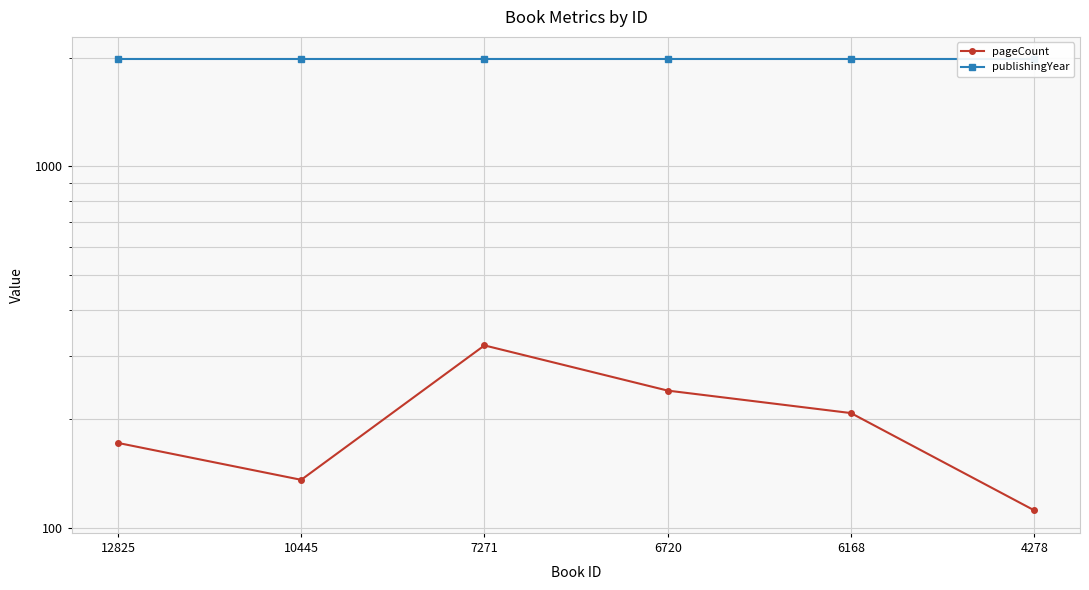

Is it true that pageCount equals 136 at 10445?

True